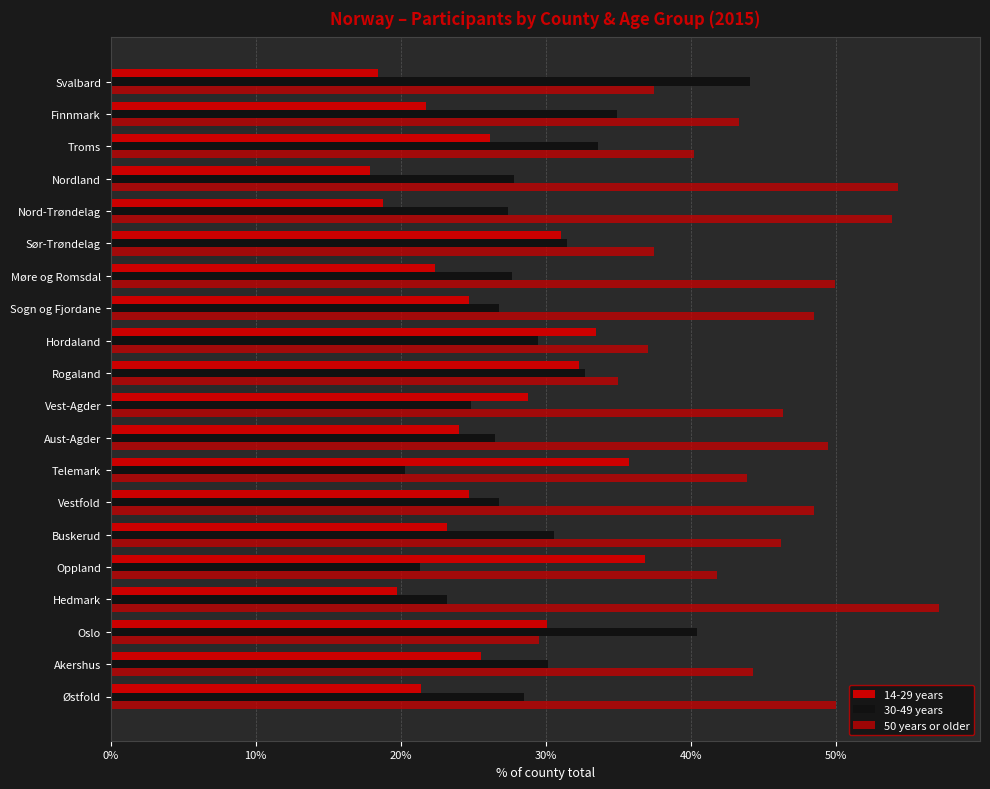

Which series has the widest spread of values?

50 years or older